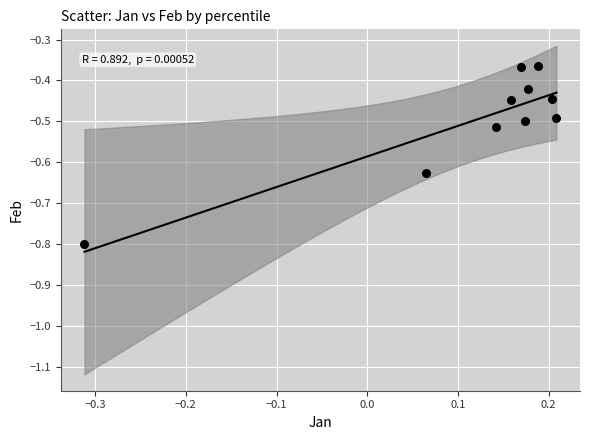

What is the range of X values (max minus min)?

0.5